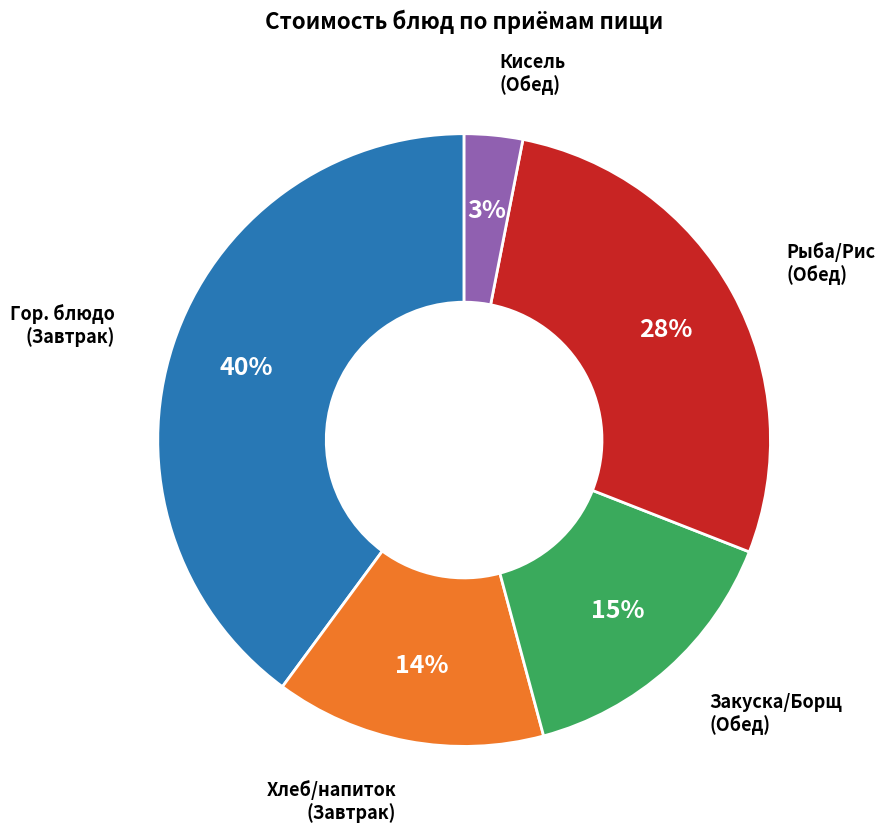

Which has a higher value, Рыба/Рис (Обед) or Кисель (Обед)?

Рыба/Рис (Обед)